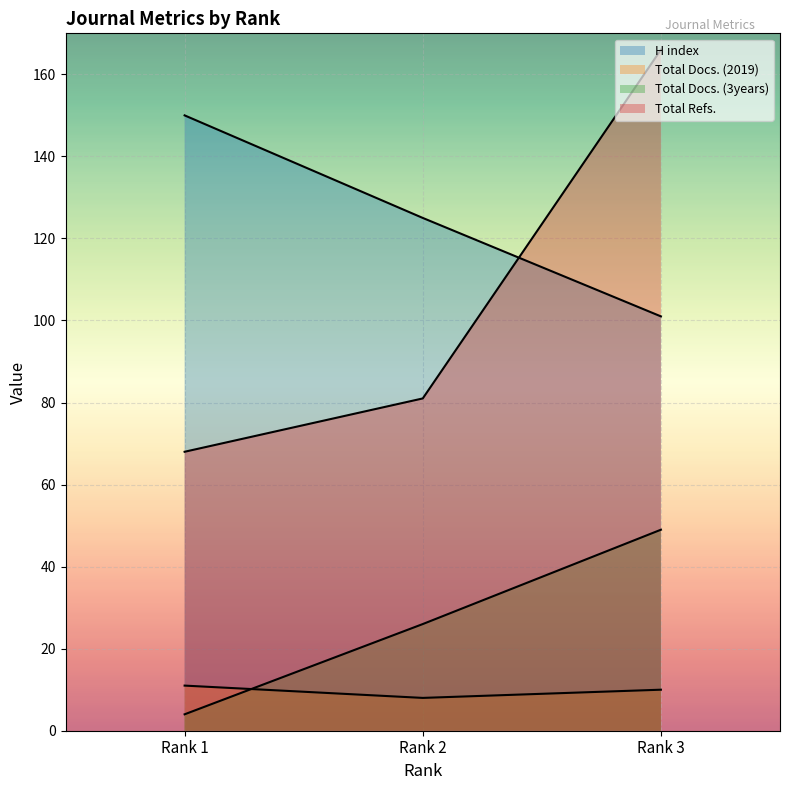

At how many categories does at least one series exceed 124?

3